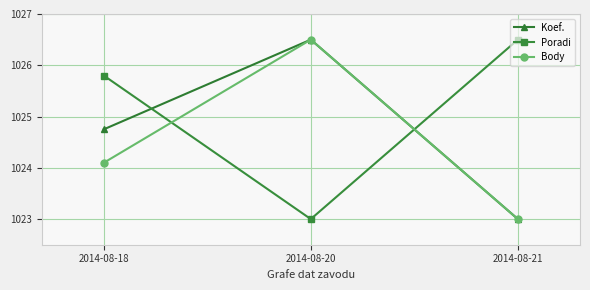

Which series changed the most between 2014-08-18 and 2014-08-20?

Poradi